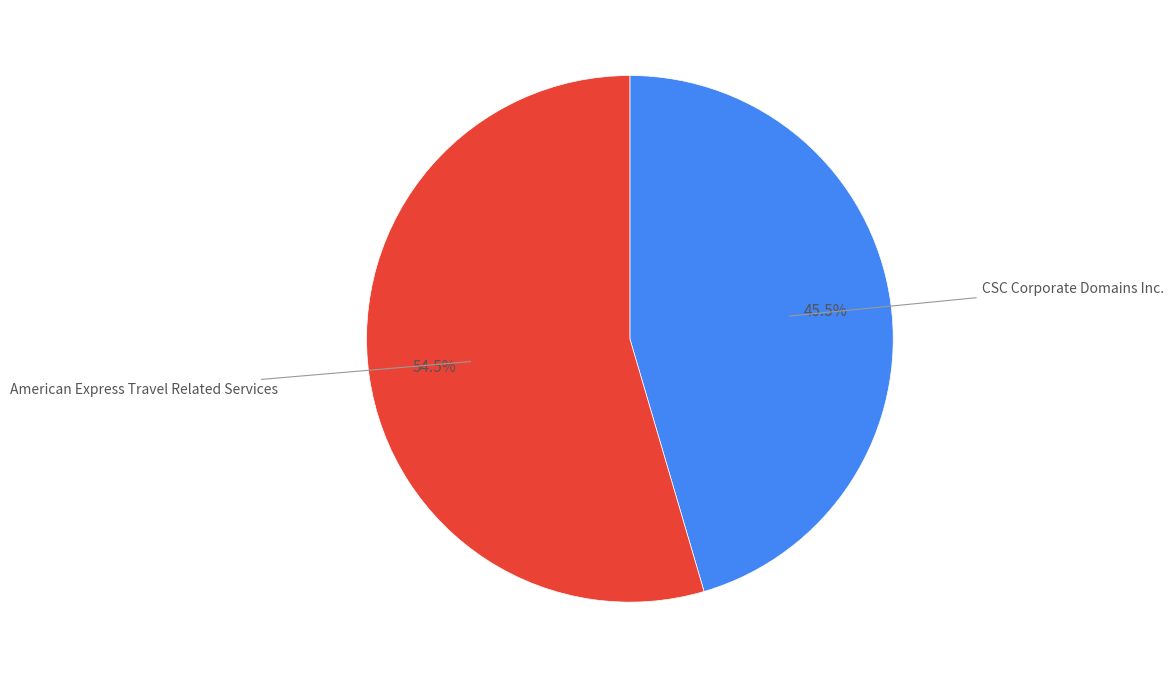

What is the ratio of the value at American Express Travel Related Services to the value at CSC Corporate Domains Inc.?

1.2